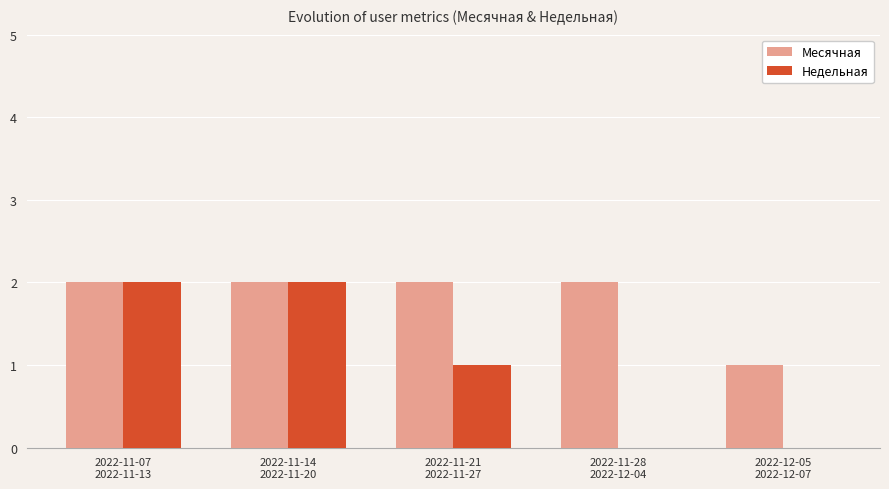

Are the bars horizontal?

No